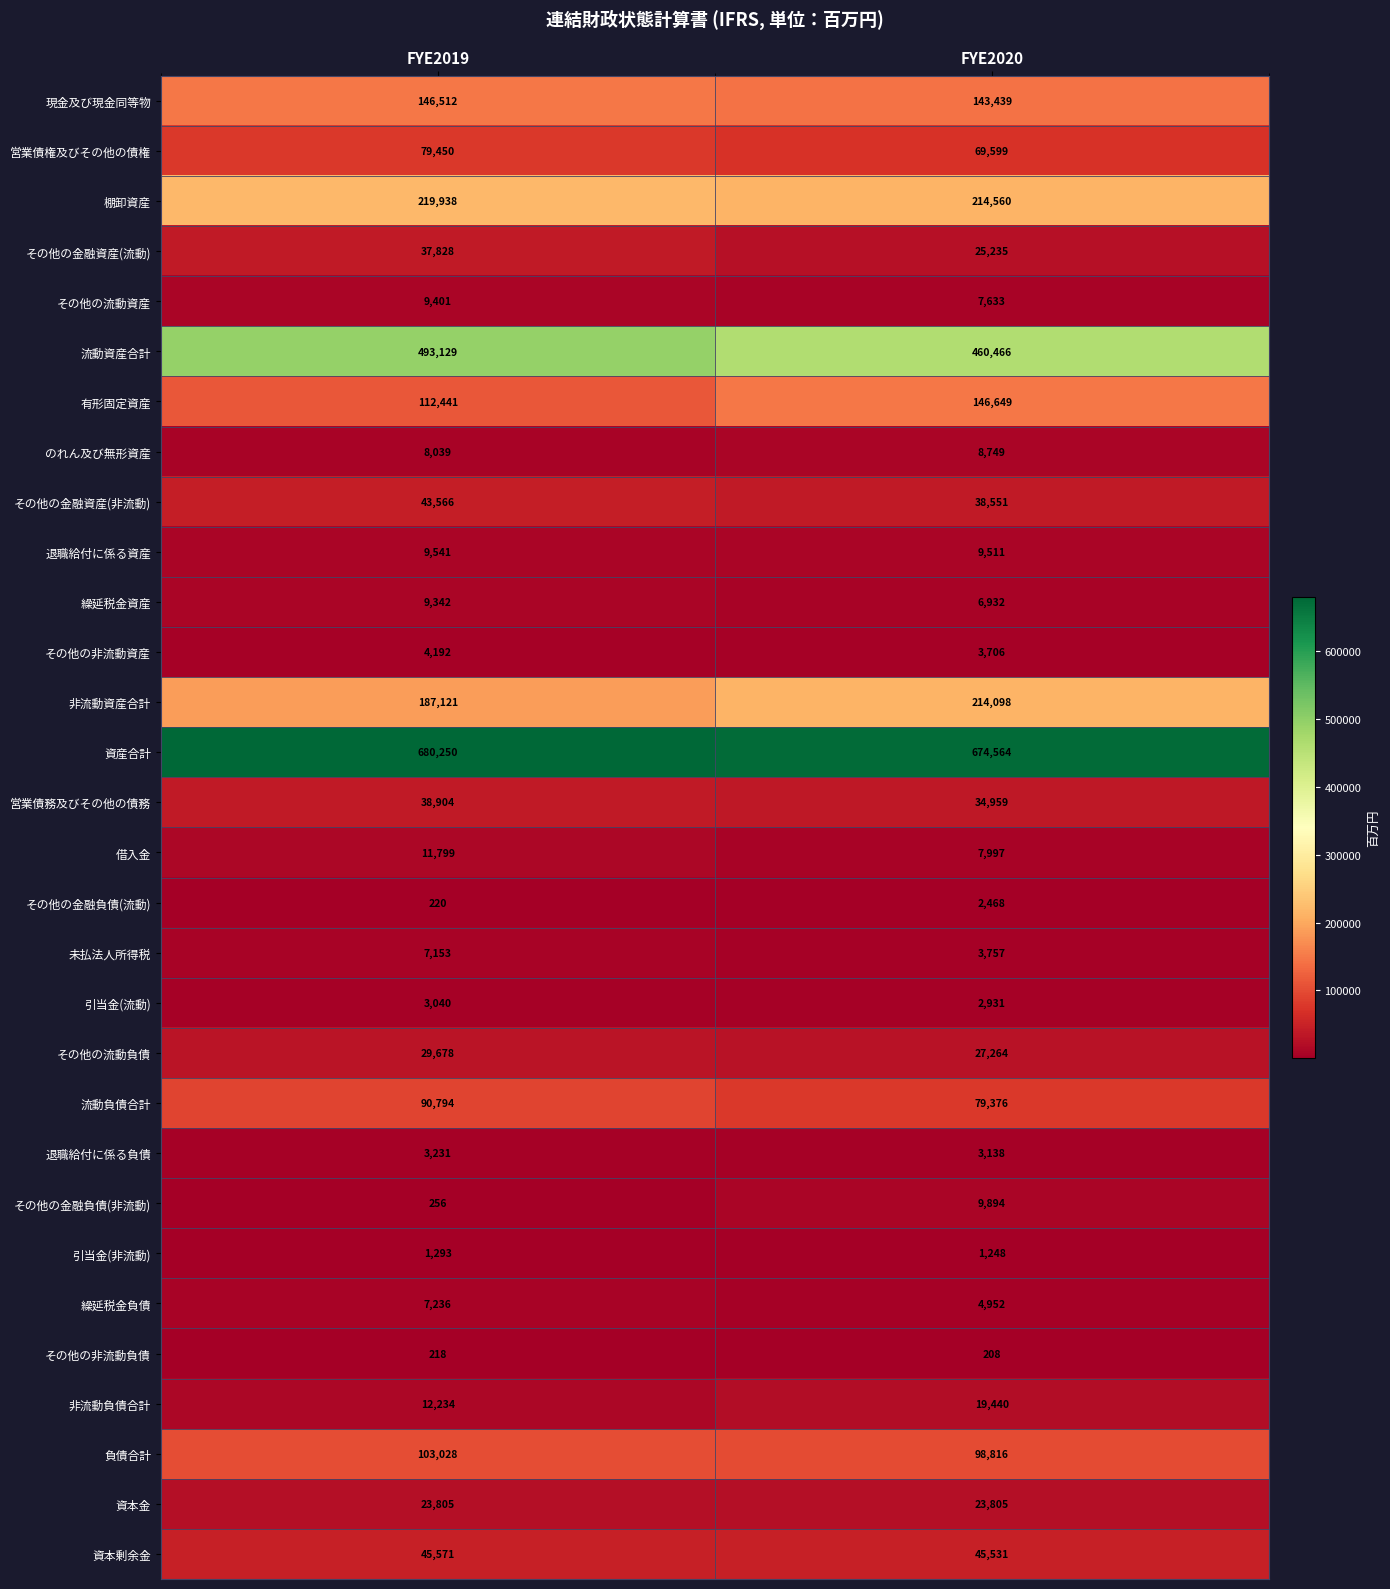

At FYE2020, list the series in order from smallest to largest.

その他の非流動負債, 引当金(非流動), その他の金融負債(流動), 引当金(流動), 退職給付に係る負債, その他の非流動資産, 未払法人所得税, 繰延税金負債, 繰延税金資産, その他の流動資産, 借入金, のれん及び無形資産, 退職給付に係る資産, その他の金融負債(非流動), 非流動負債合計, 資本金, その他の金融資産(流動), その他の流動負債, 営業債務及びその他の債務, その他の金融資産(非流動), 資本剰余金, 営業債権及びその他の債権, 流動負債合計, 負債合計, 現金及び現金同等物, 有形固定資産, 非流動資産合計, 棚卸資産, 流動資産合計, 資産合計